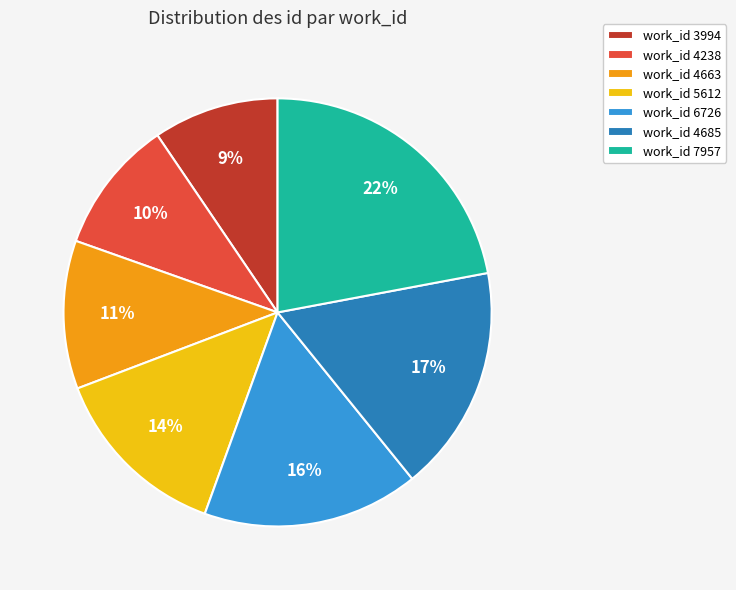

Which slice is the largest?

work_id 7957